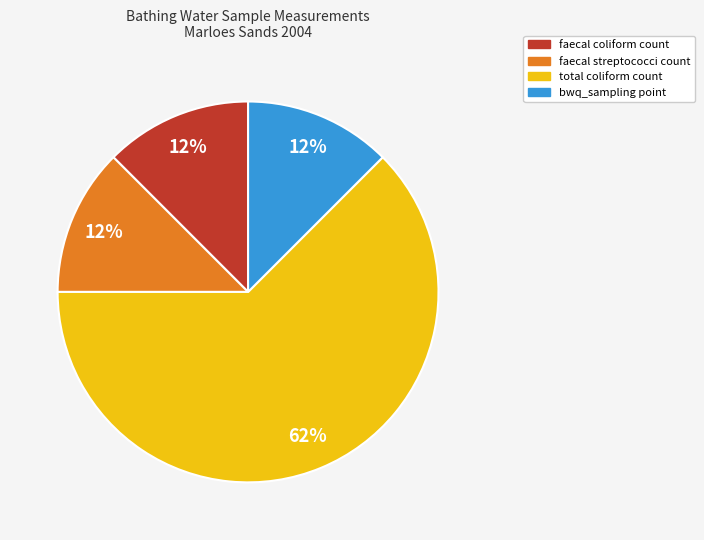

Which category has the biggest portion of the pie?

total coliform count